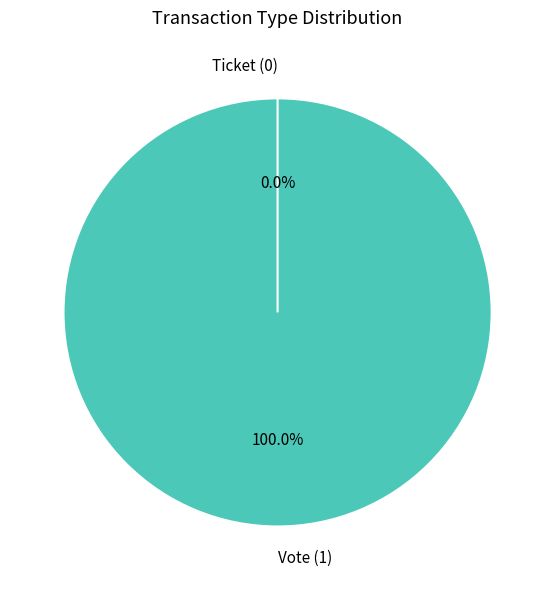

Do Ticket and Vote together represent more than half of the pie?

Yes